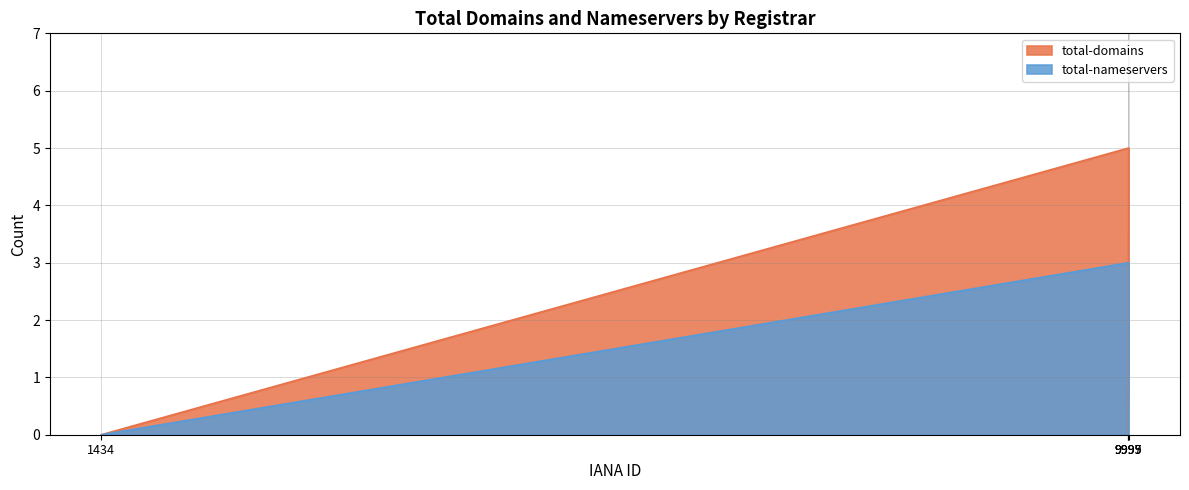

Is it true that total-domains equals 5 at 9999?

True